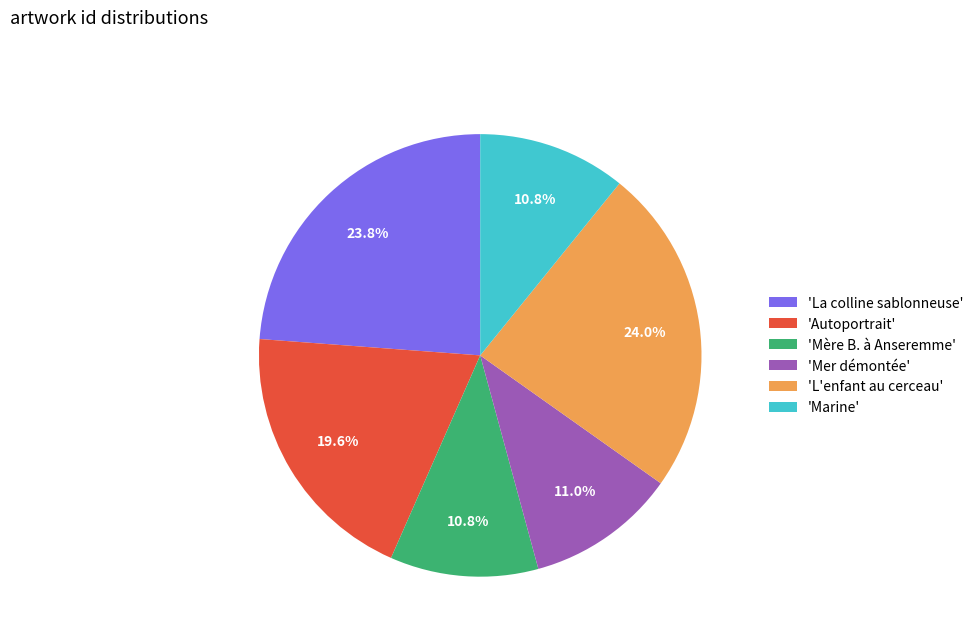

Is there a majority slice in this chart?

No